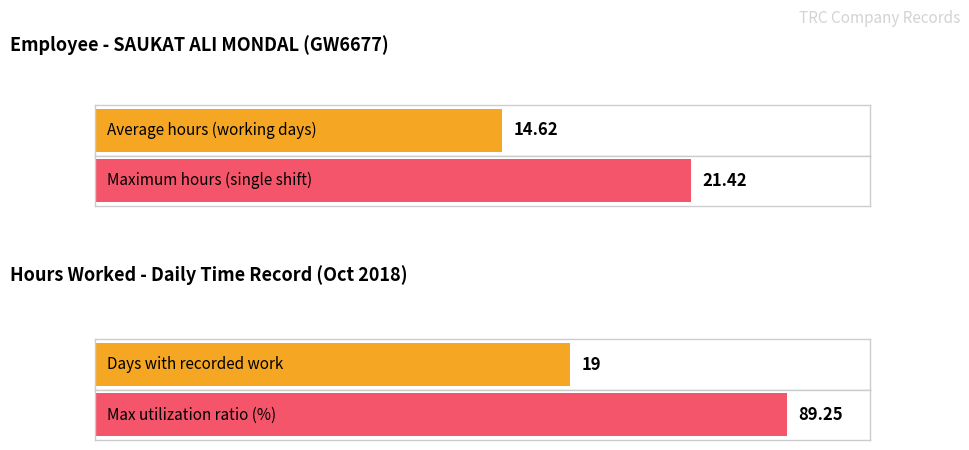

The value at 16-Tue is 5.2. True or false?

False